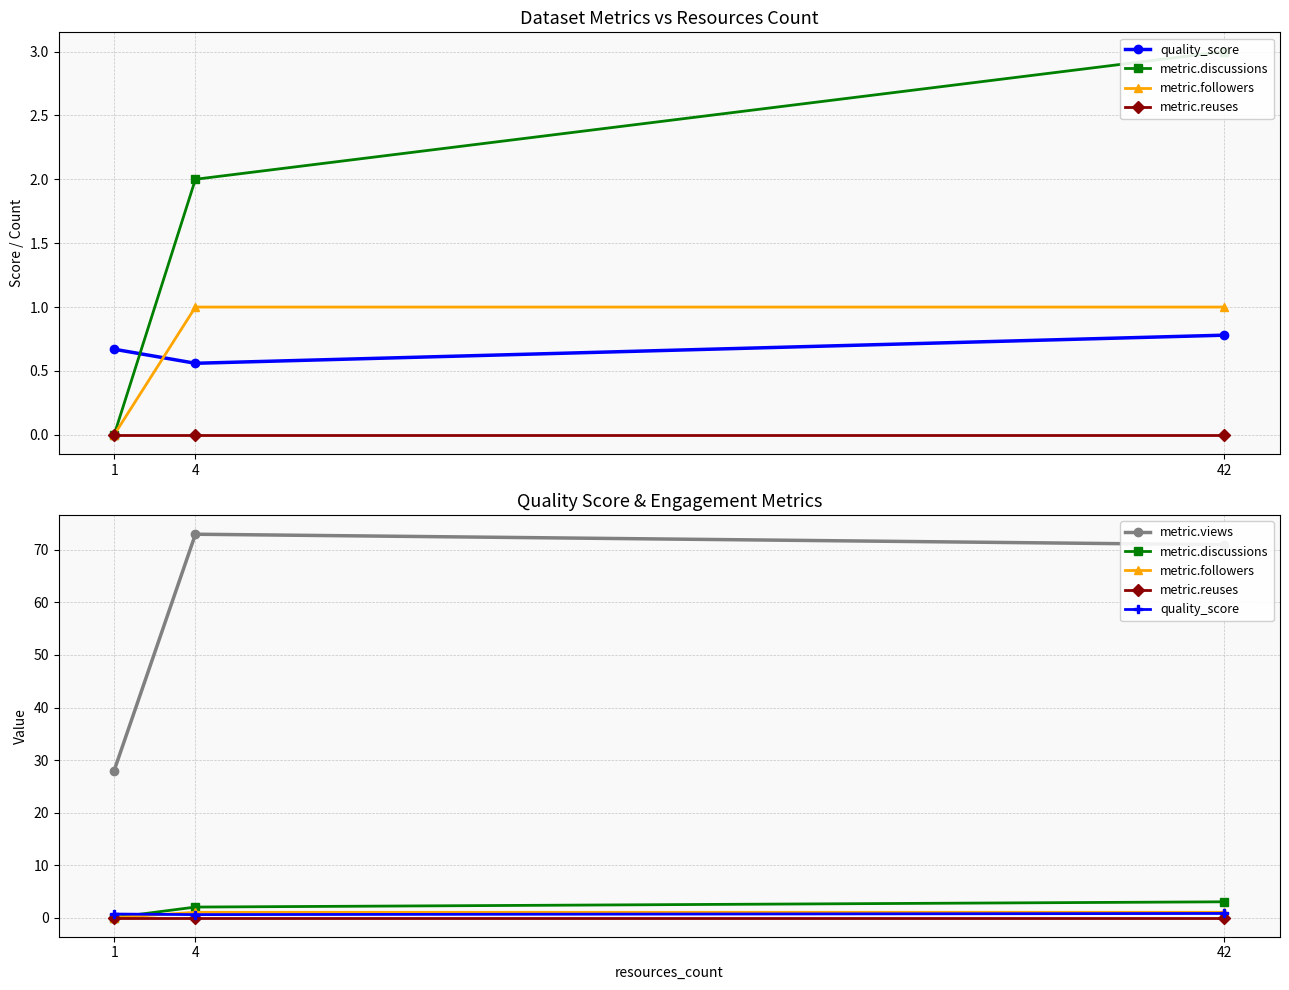

At which label is quality_score closest to 0?

4